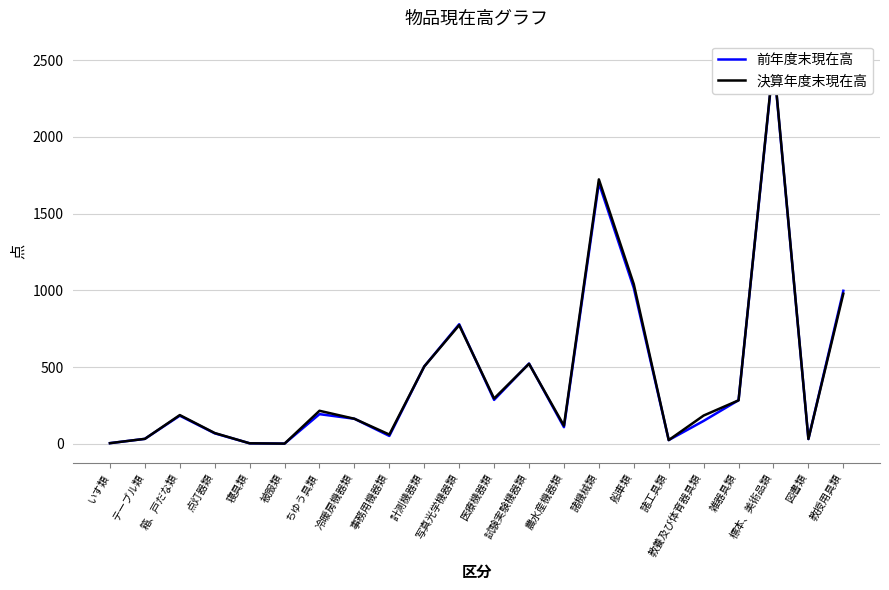

What is the sum of the 決算年度末現在高 values at ちゆう具類 and いす類?

219